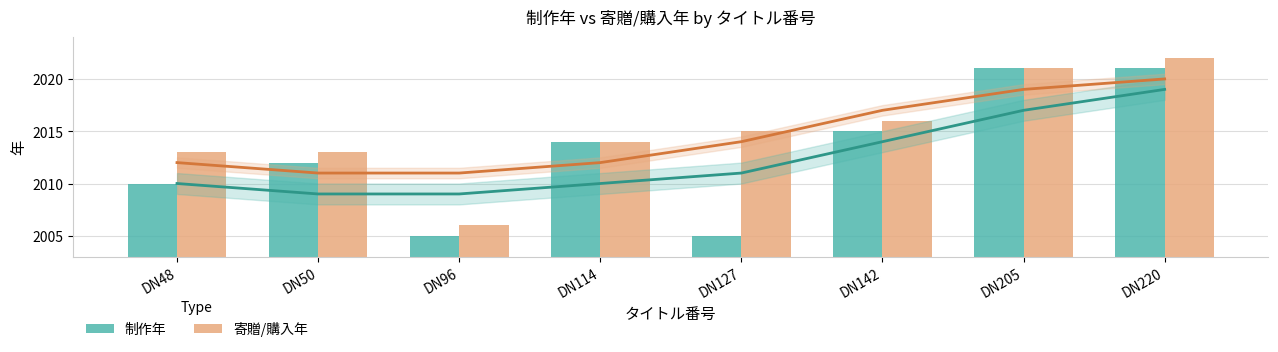

Between DN96 and DN114, which series saw the biggest shift?

制作年